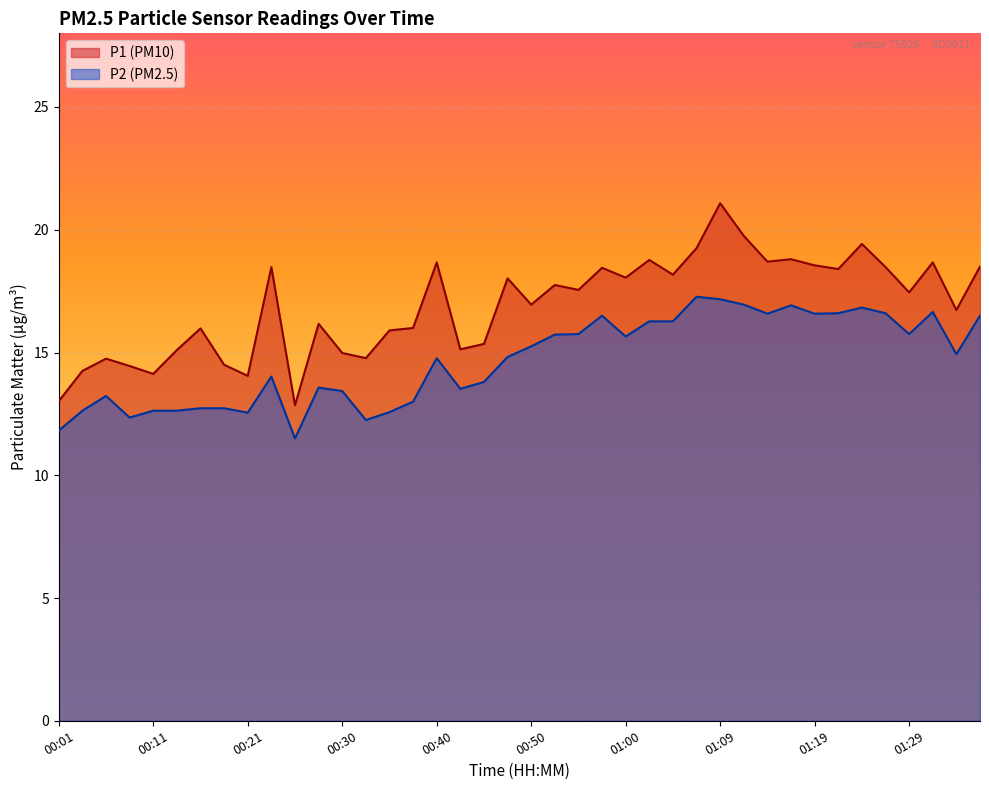

Between 01:02 and 01:14, which series saw the biggest shift?

P2